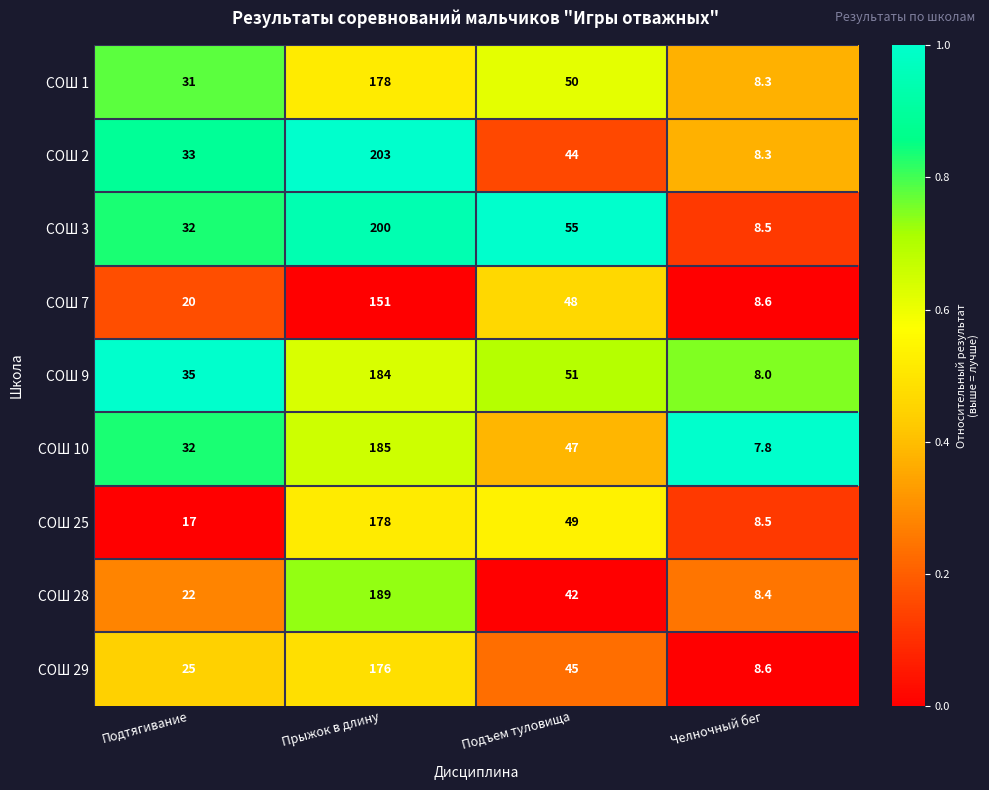

What is the sum of the СОШ 1 values at Челночный бег and Подтягивание?

39.3